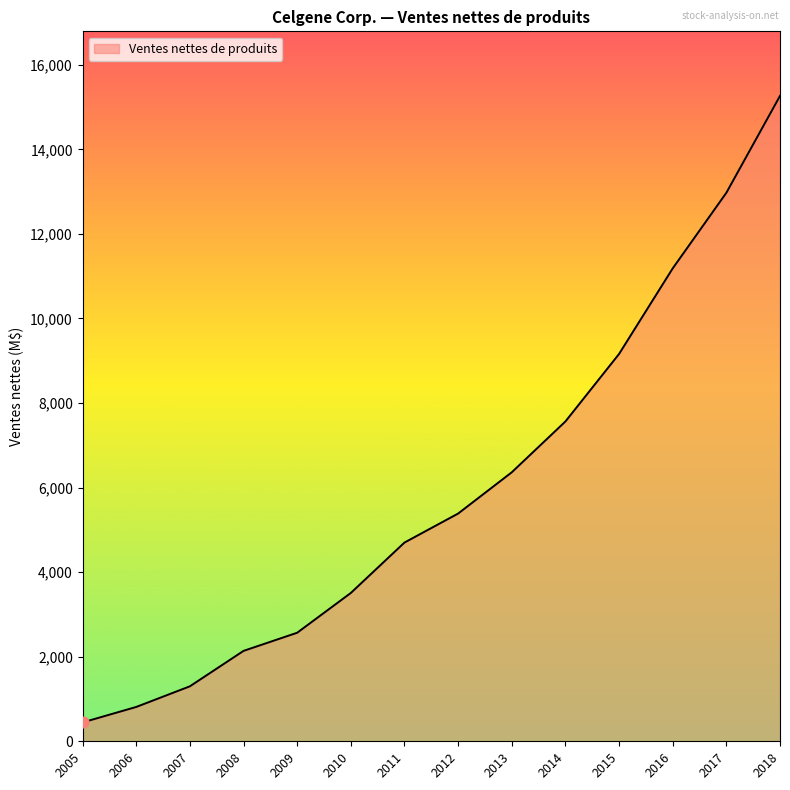

Between 2008 and 2016, which is larger?

2016